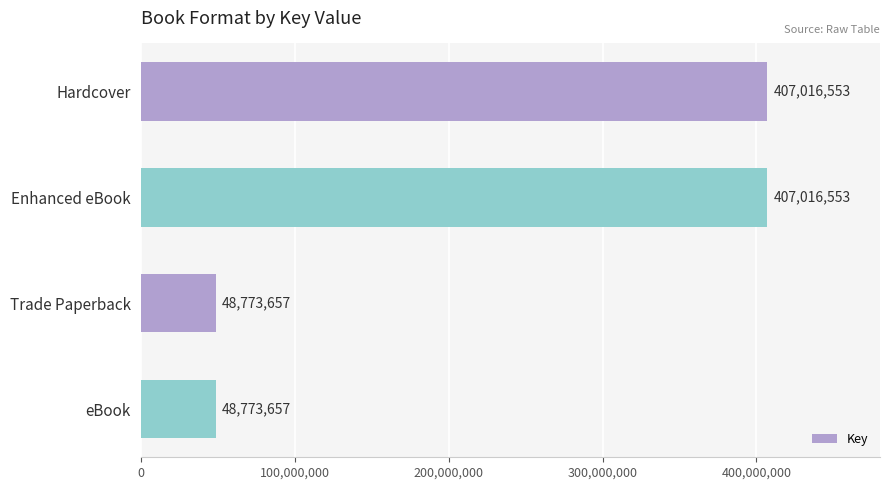

Count the values in the range 48773657 to 407016553.

4